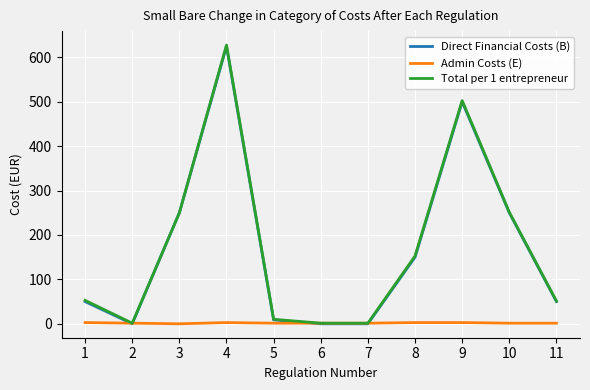

What is the difference between the second highest and second lowest values in the Direct Financial Costs (B) series?

500.0